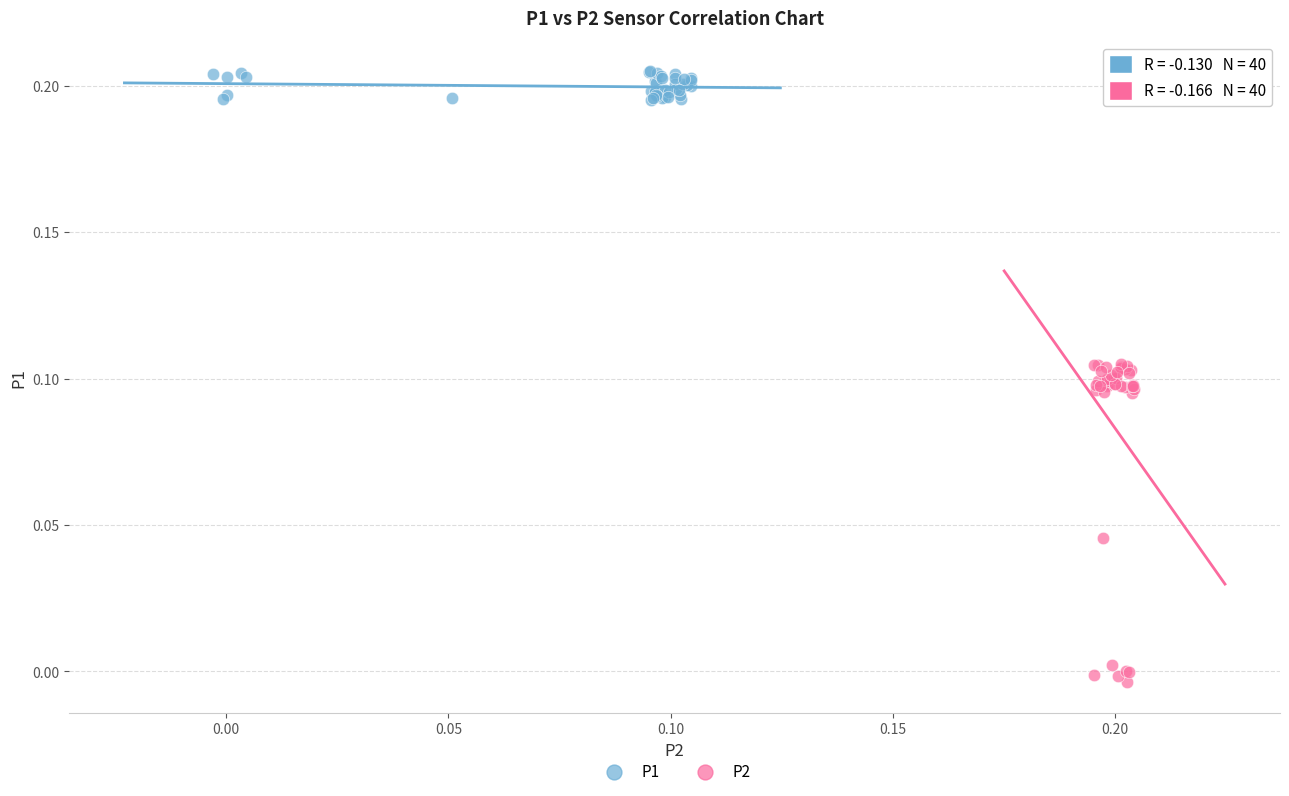

Which series contains the highest Y value?

P1